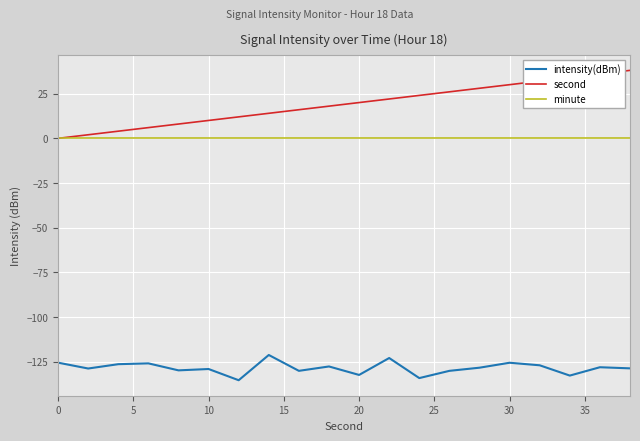

True or false: minute and intensity(dBm) cross at least once.

False